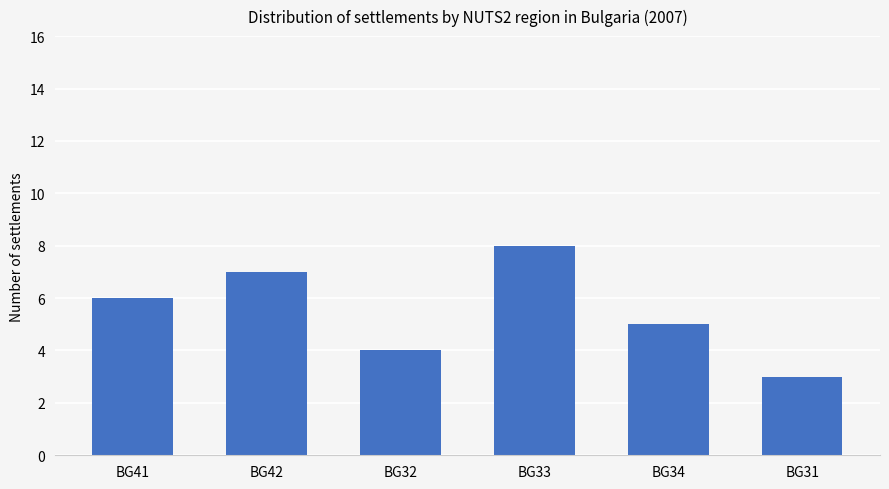

Reading left to right, list all the values displayed in this chart.

6	7	4	8	5	3